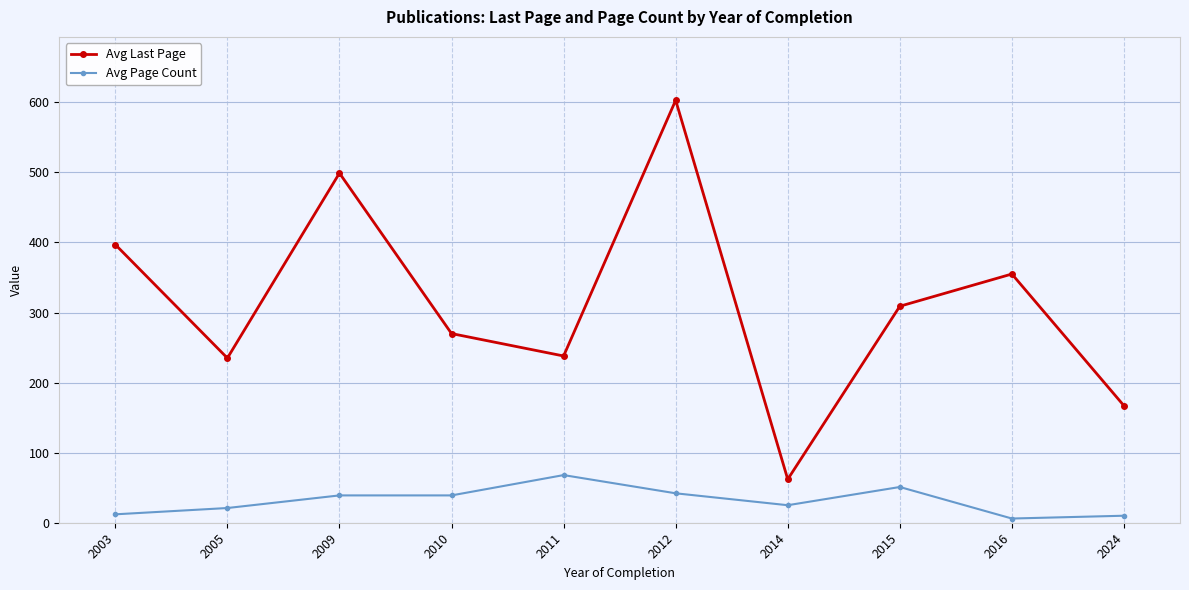

What is the maximum value for Avg Last Page?

603